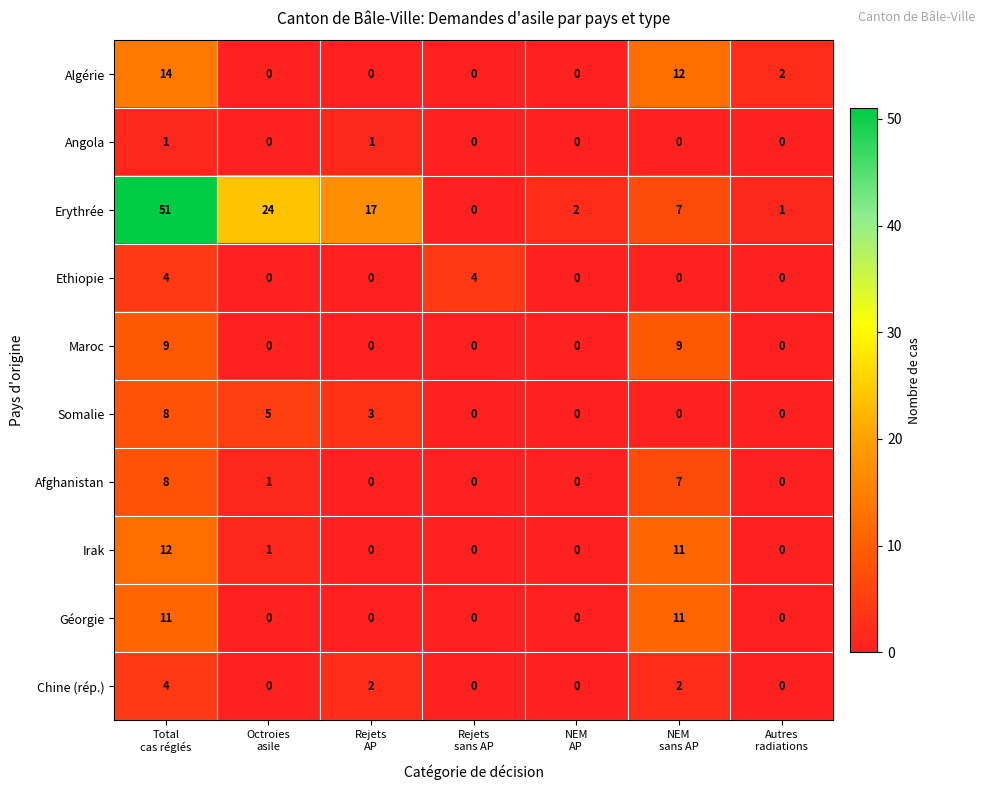

What is the sum of all Géorgie values?

22